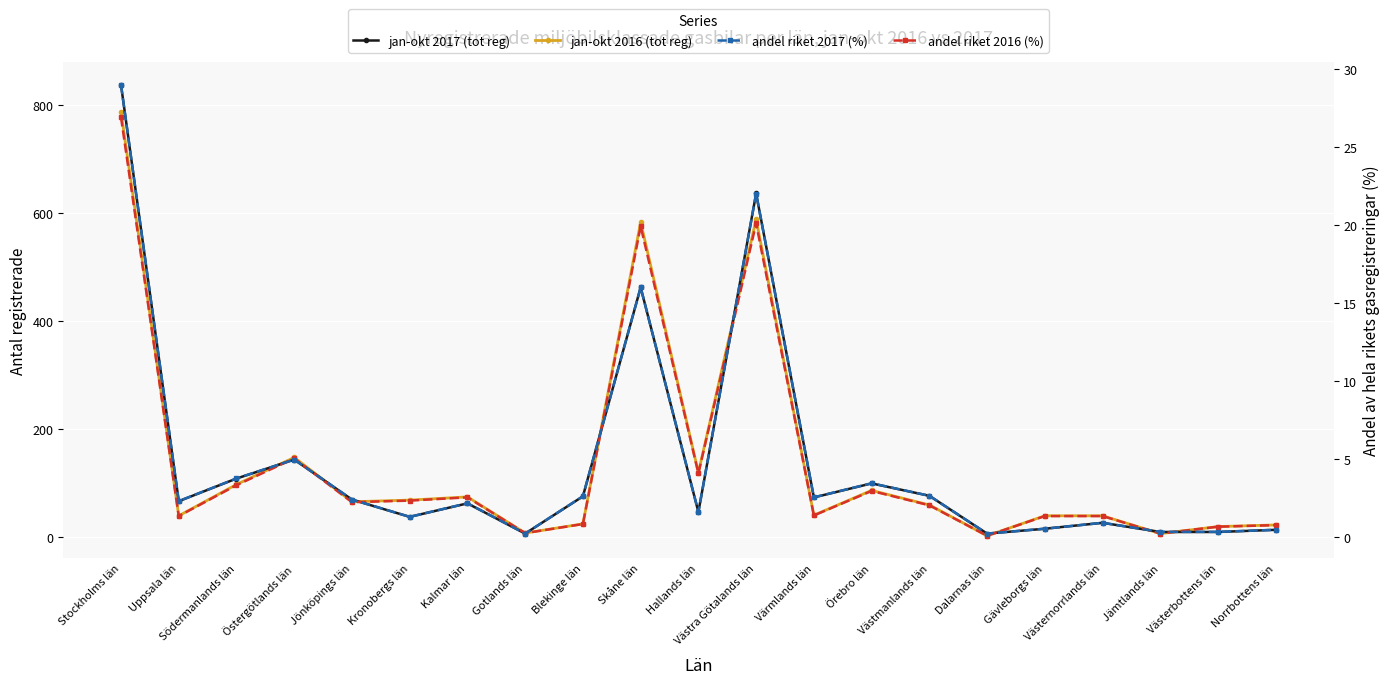

Count the number of categories in the chart.

21